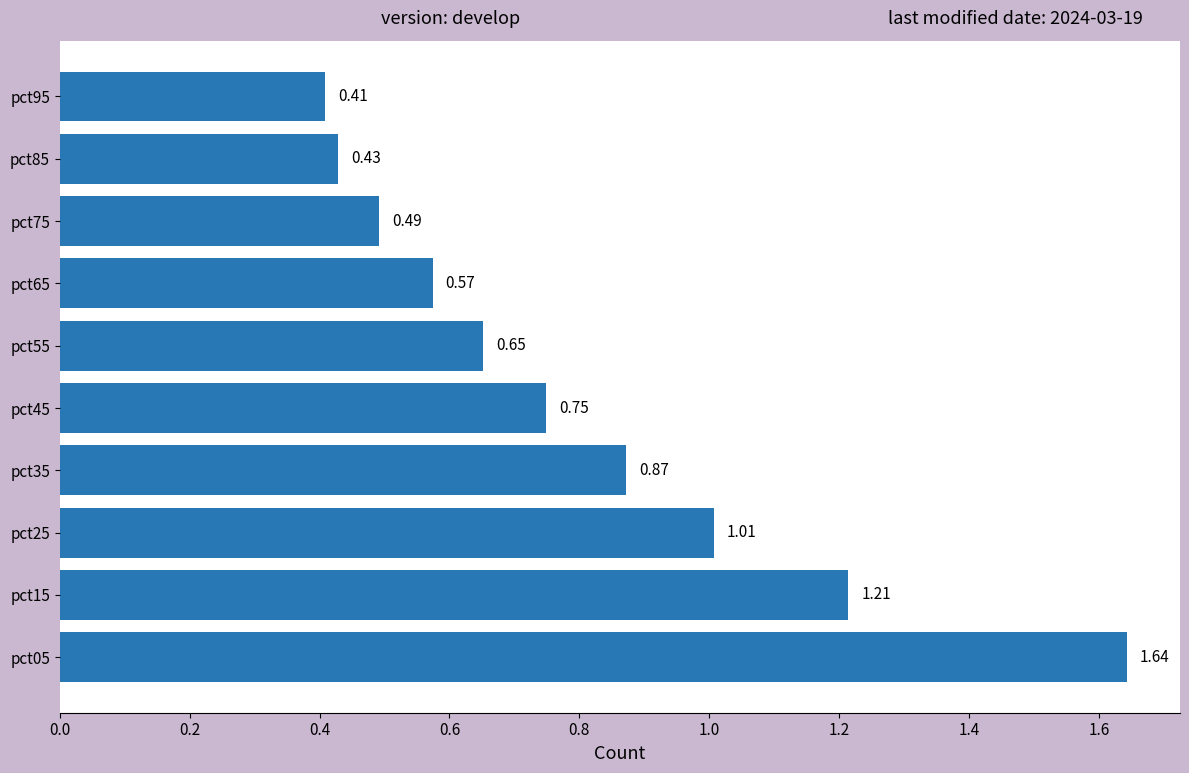

What is the average value?

0.8